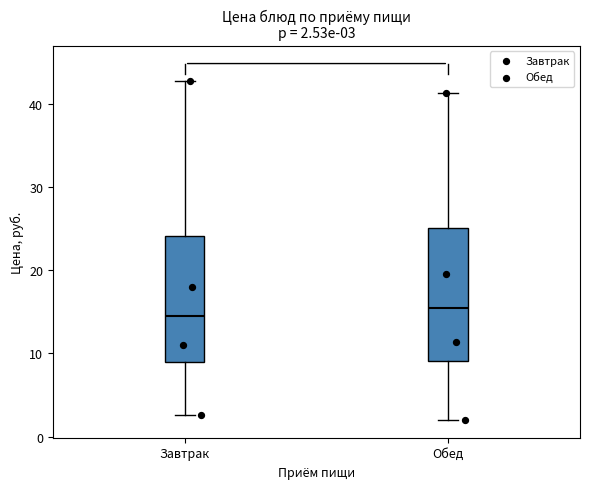

Which box's median line is the highest?

Обед